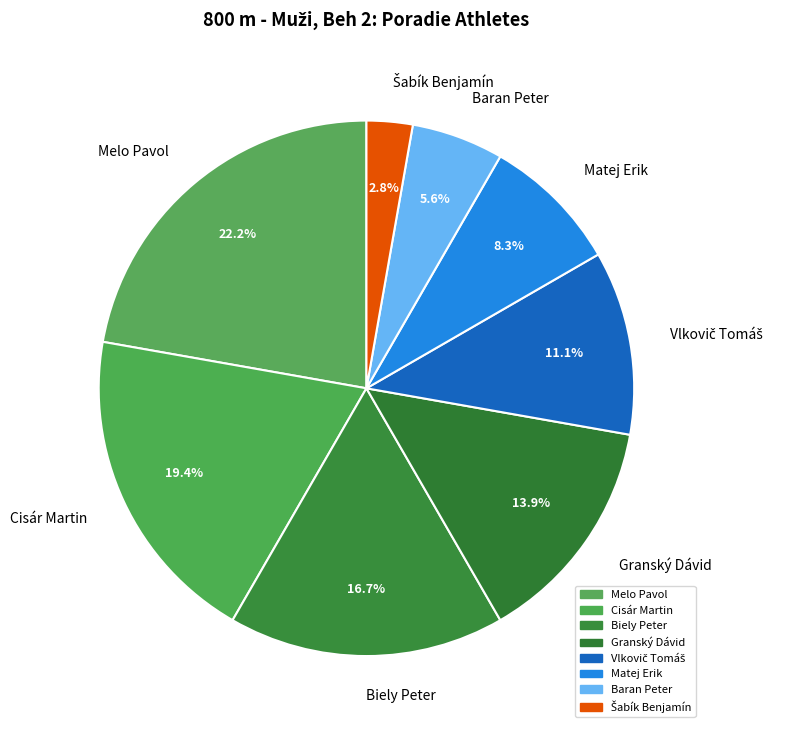

Is there a majority slice in this chart?

No